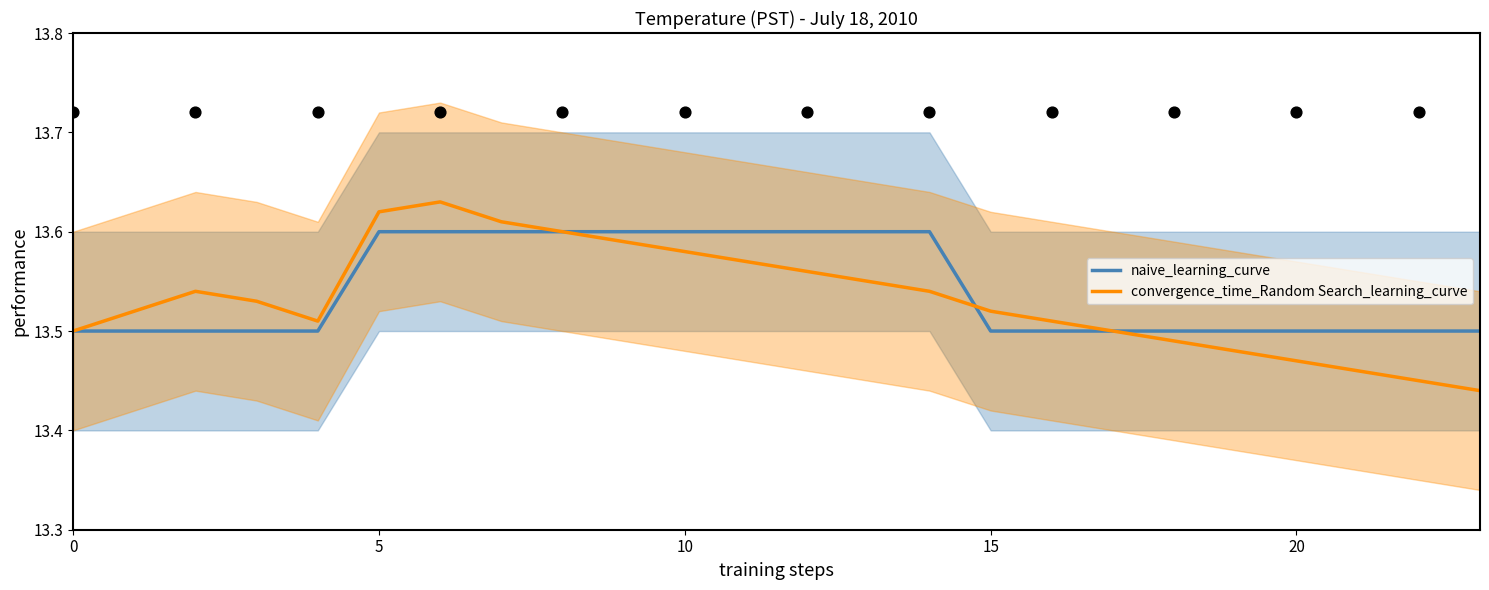

Which series reaches the maximum Y coordinate?

convergence_time_Random Search_learning_curve